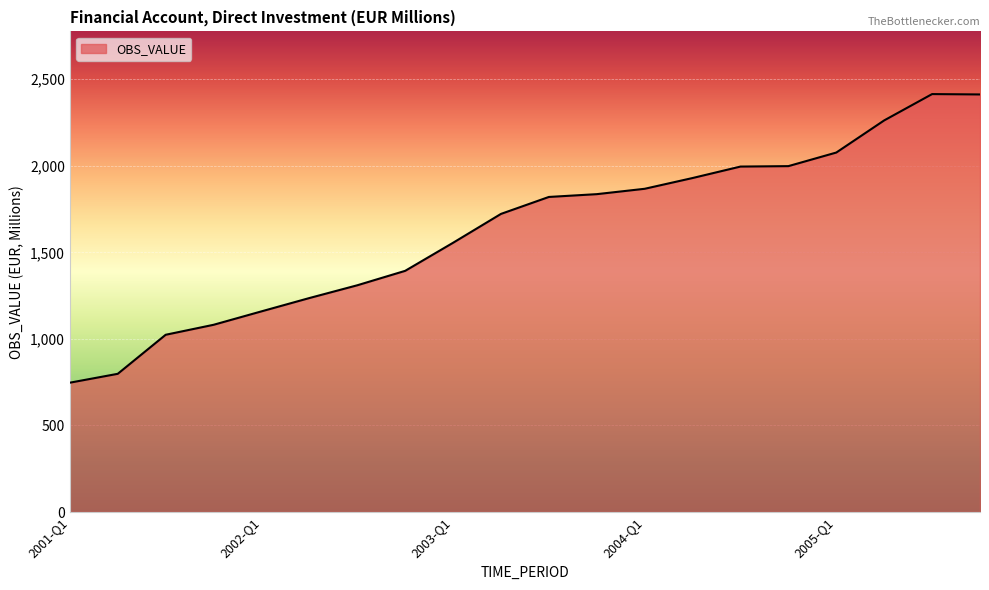

What is the difference between the maximum and minimum values?

1667.0